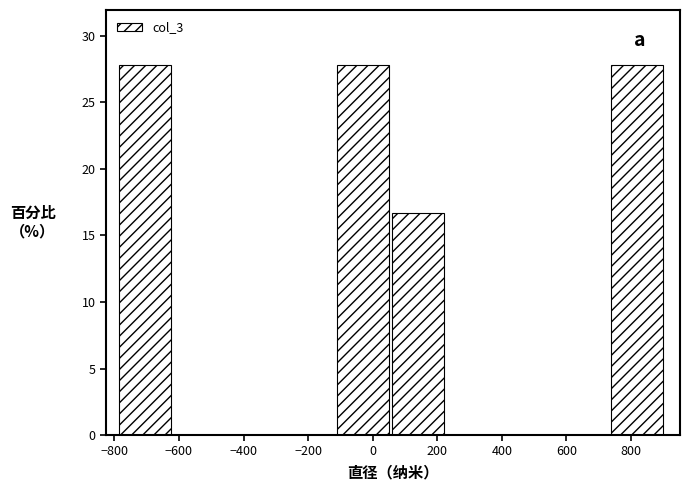

Reading left to right, list every bar in this chart as the range it spans on the x-axis followed by its height. Neither the bar edges nor the heights are printed on the chart, so give them approximately, as read against the axes.

-780 to -620: 28.0
-620 to -440: 0
-440 to -280: 0
-280 to -100: 0
-100 to 60: 28.0
60 to 220: 16.5
220 to 400: 0
400 to 560: 0
560 to 740: 0
740 to 900: 28.0